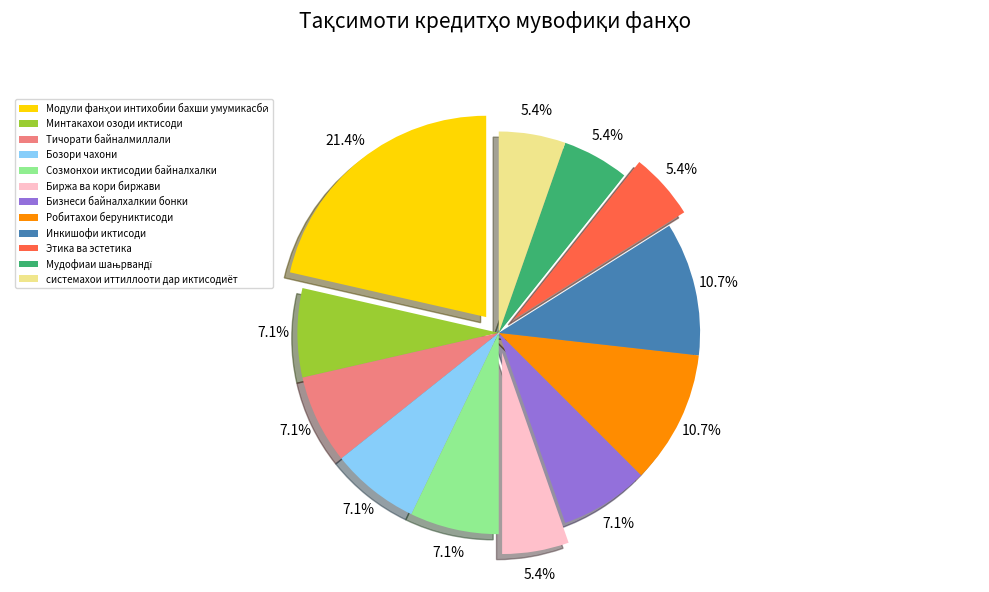

Is it true that Бизнеси байналхалкии бонки is 15% of the pie?

False